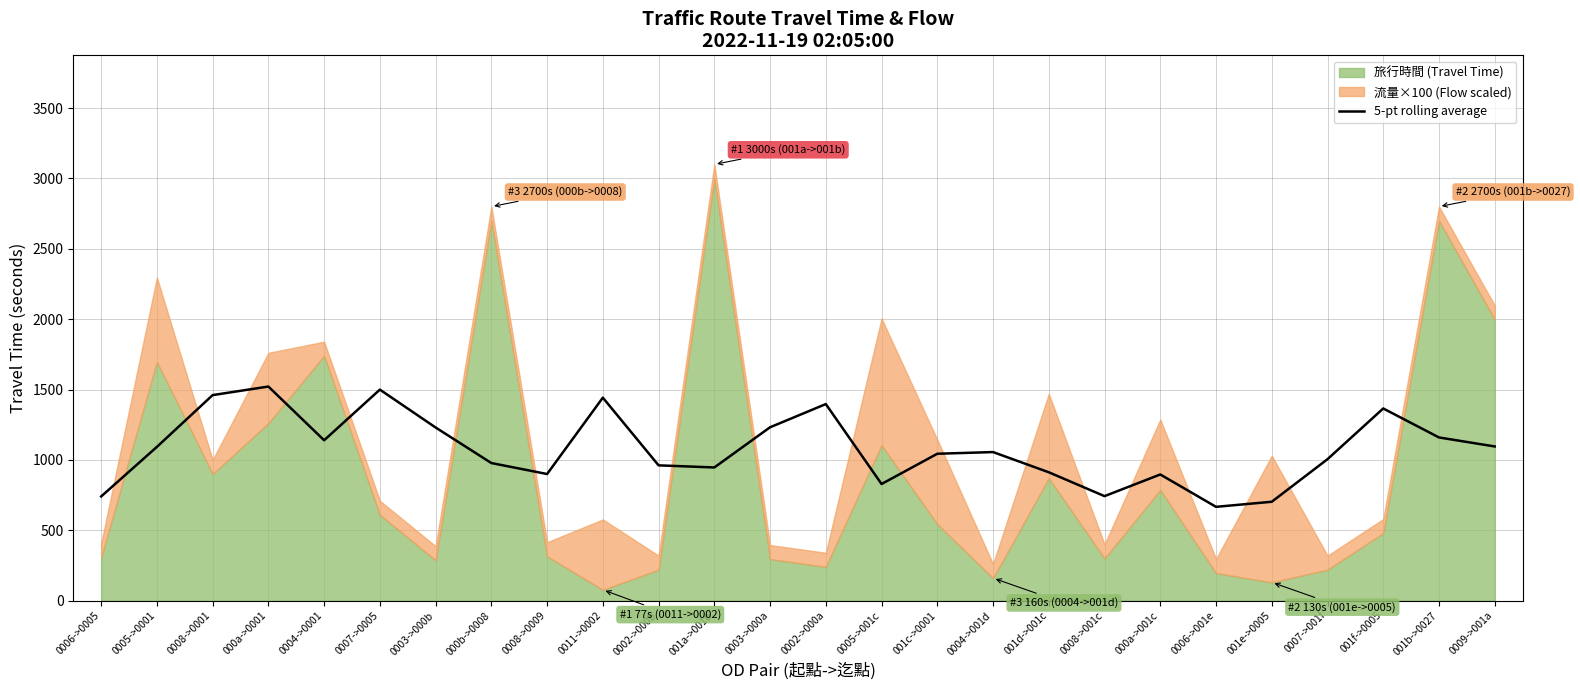

The 5-pt rolling average series shows 961.4 at 0002->000b. True or false?

True